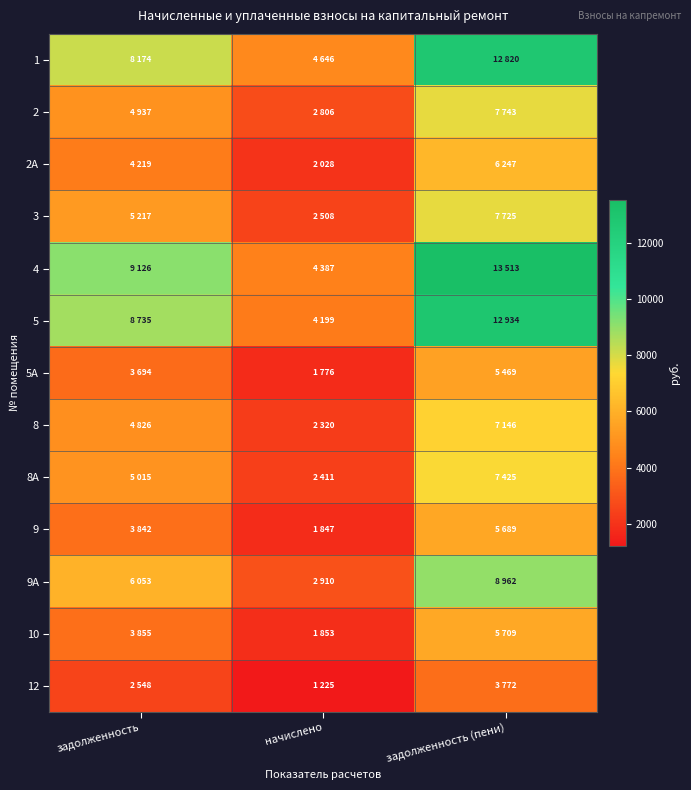

Between задолженность and начислено, which series saw the biggest shift?

4